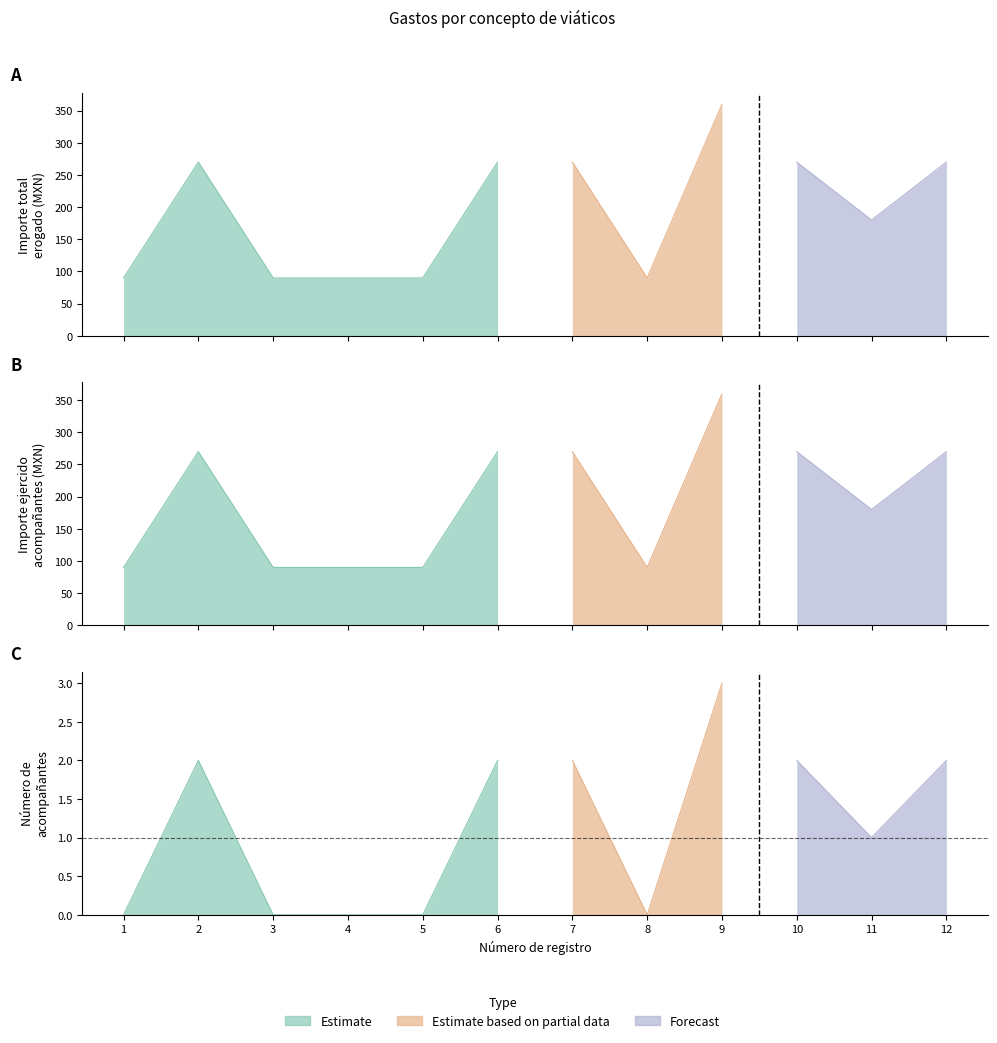

True or false: Importe total erogado and Importe ejercido acompañantes cross at least once.

False